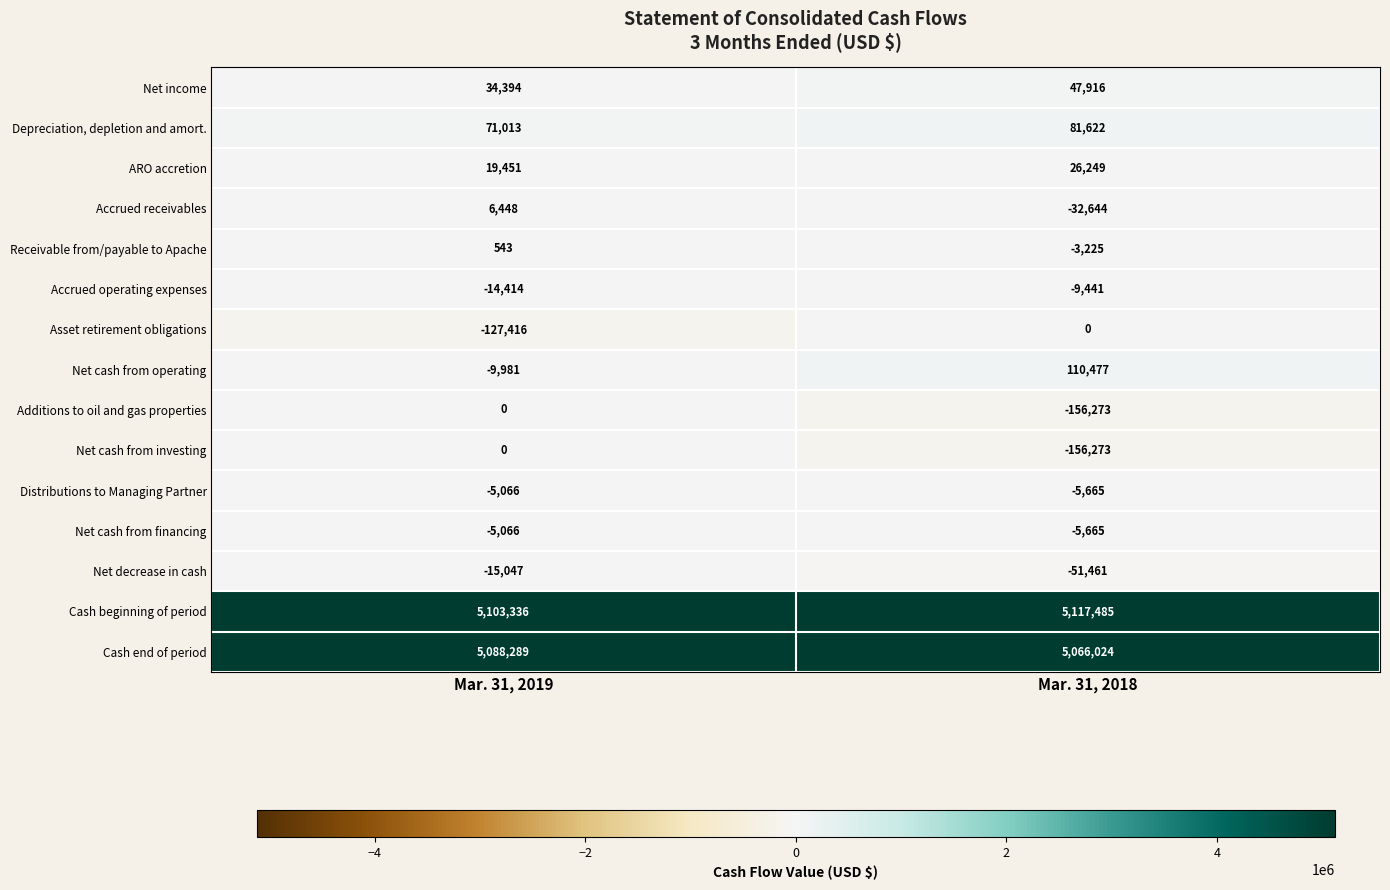

What is the spread (max minus min) of values at Mar. 31, 2018?

5273758